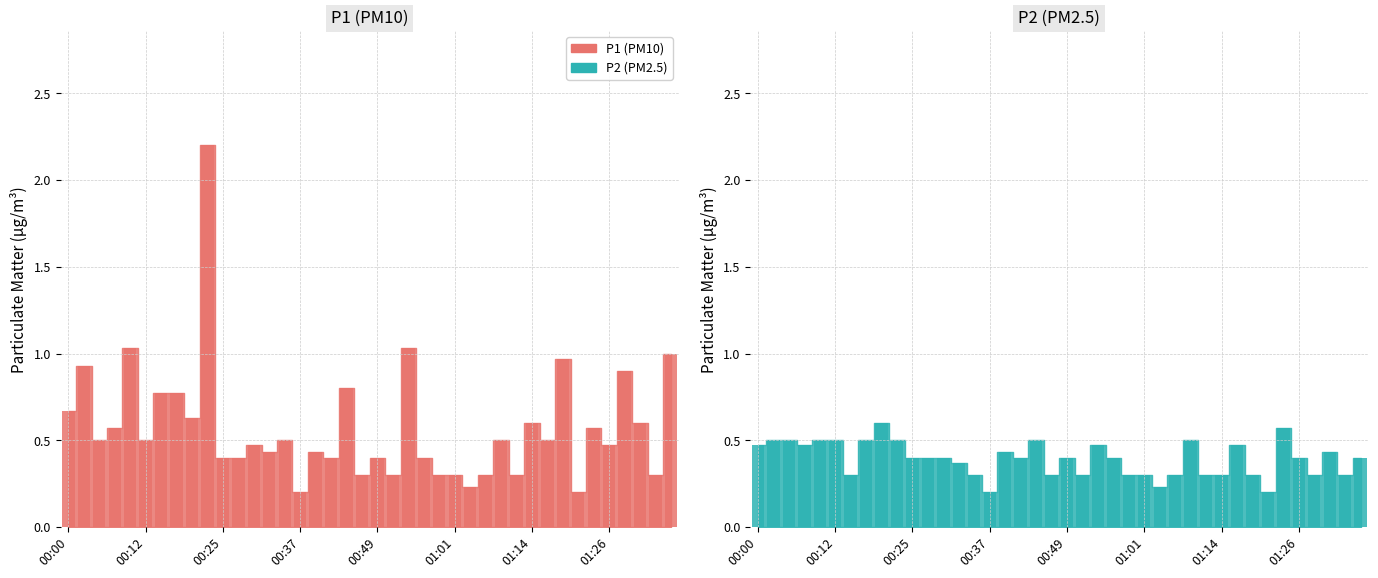

Which series has the largest total across all categories?

P1